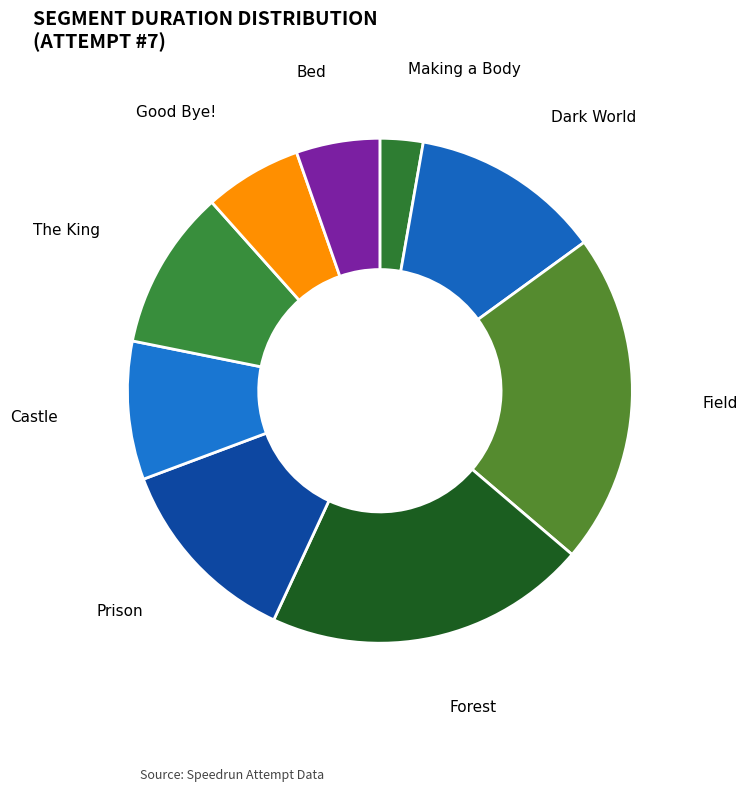

Count the number of slices in the pie.

9